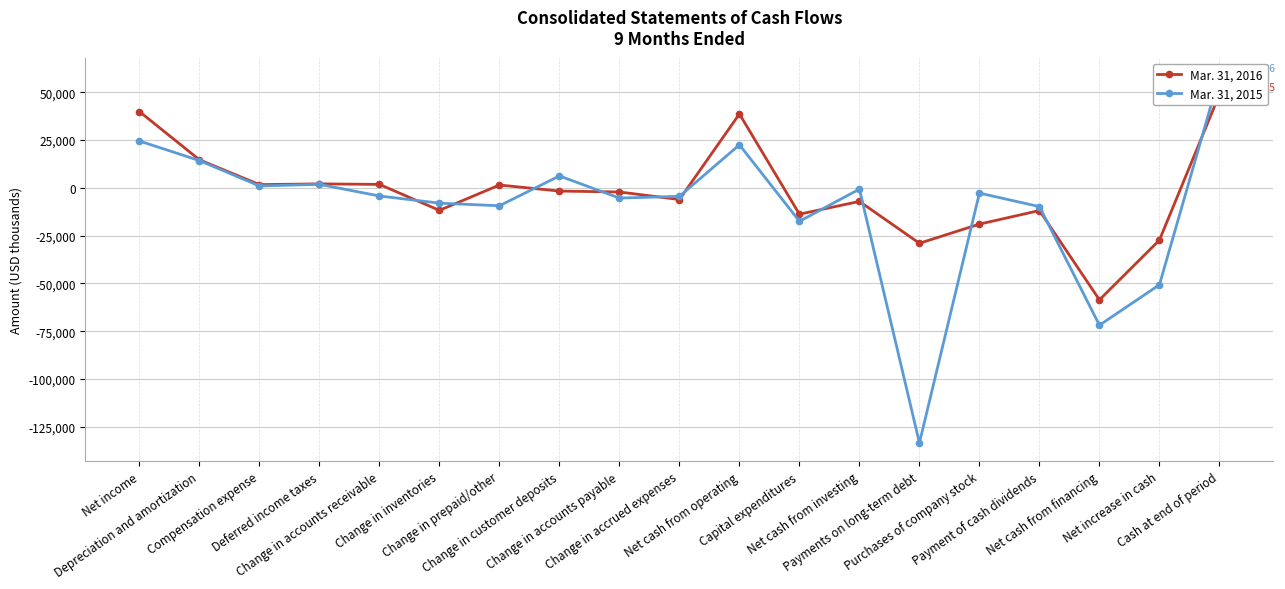

Reading left to right, list all the values displayed in this chart.

Mar. 31, 2016: 39859	14631	1647	2031	1760	-11827	1435	-1729	-2209	-6156	38602	-13824	-7138	-29038	-19018	-11910	-58625	-27367	48815
Mar. 31, 2015: 24453	14214	945	1783	-4292	-8053	-9416	6177	-5395	-4491	22451	-17528	-723	-133459	-2791	-9864	-71883	-50740	58436